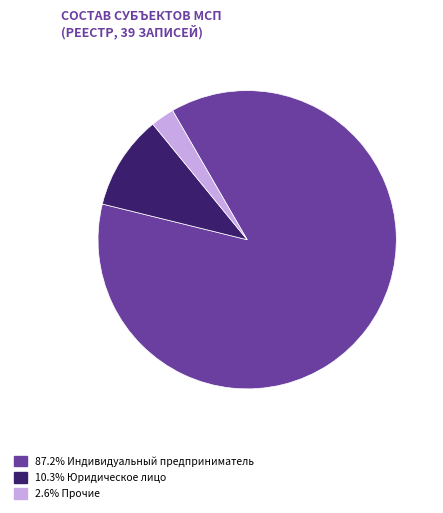

Does any single category account for the majority?

Yes